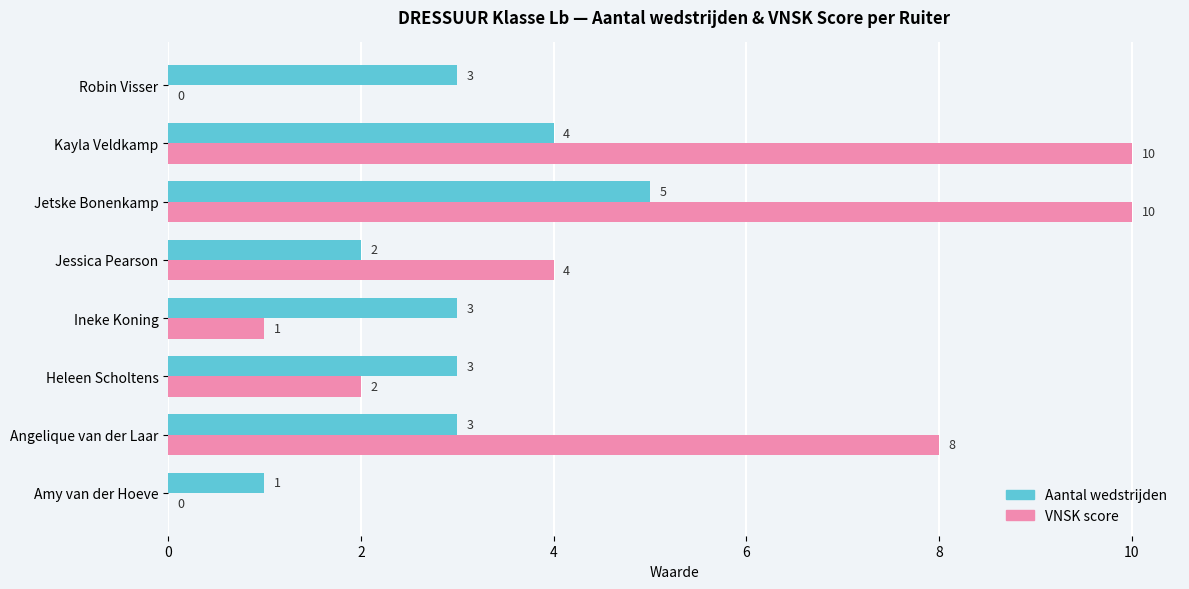

Count the VNSK score values in the range 1 to 10.

6